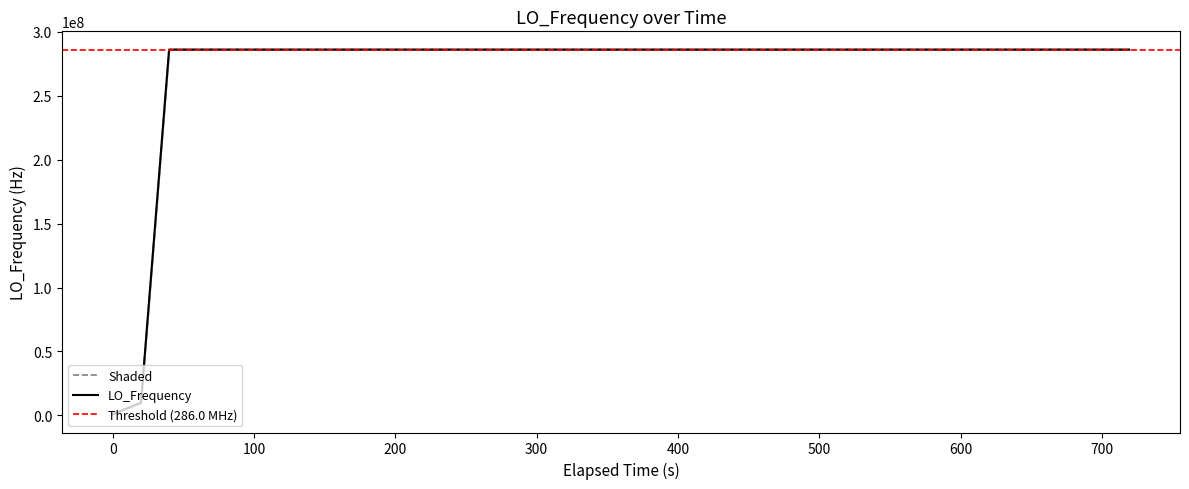

What is the maximum value for LO_Frequency?

286047001.1